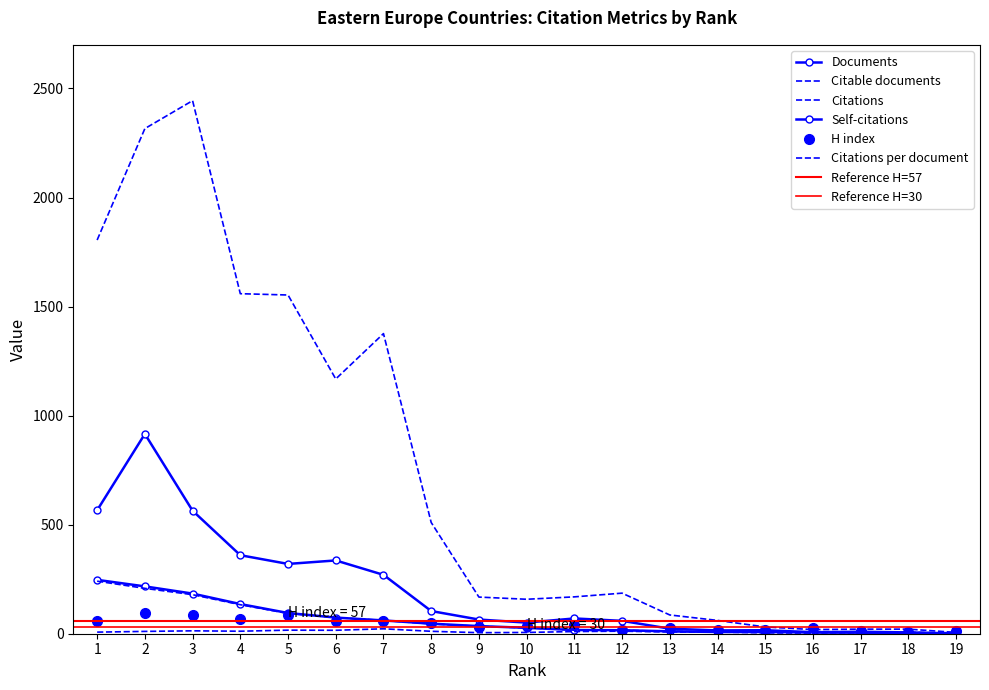

What is the average value of the Self-citations series?

197.7